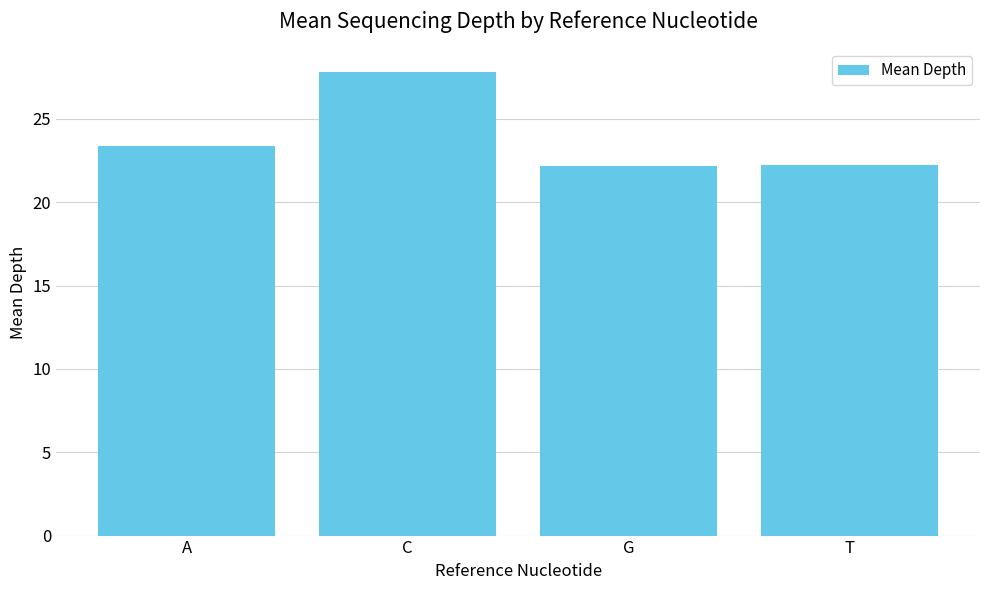

How many bars are there in total?

4